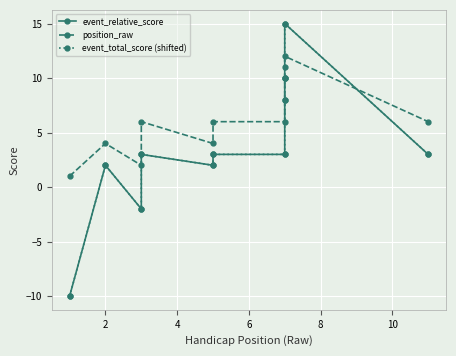

Which series has the largest total across all categories?

position_raw